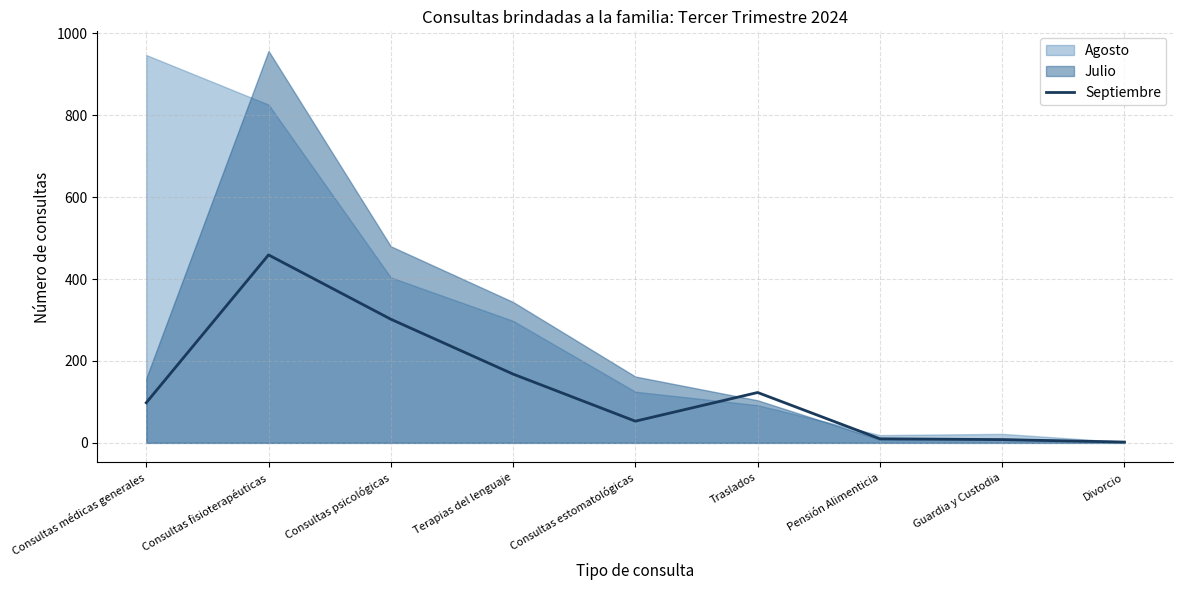

What is the label of the 5th point from the left?

Consultas estomatológicas